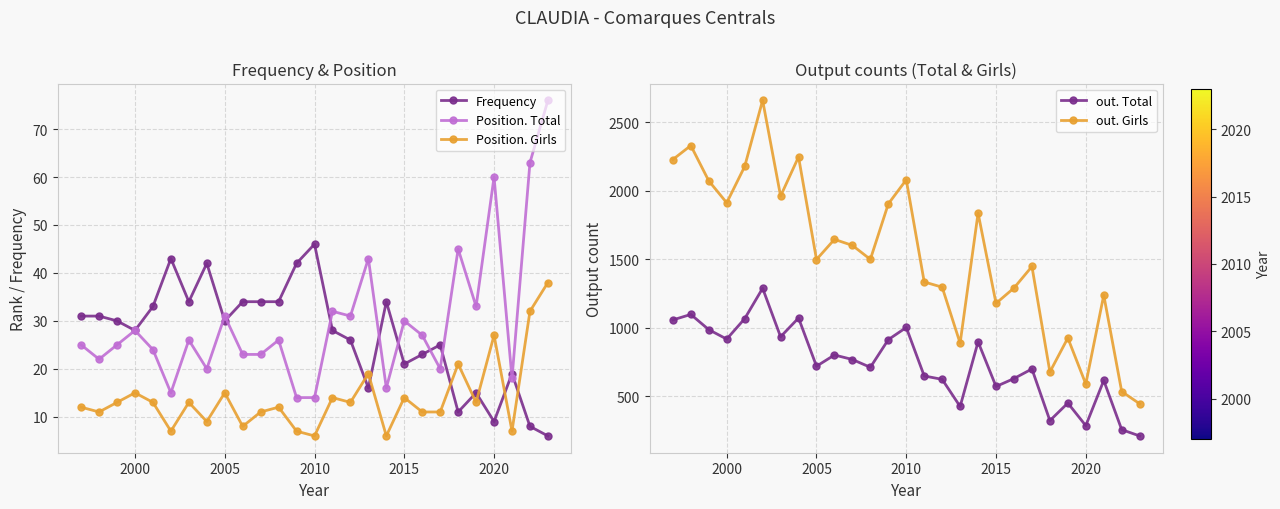

Read the Frequency value at 2015, to the nearest 10.

20